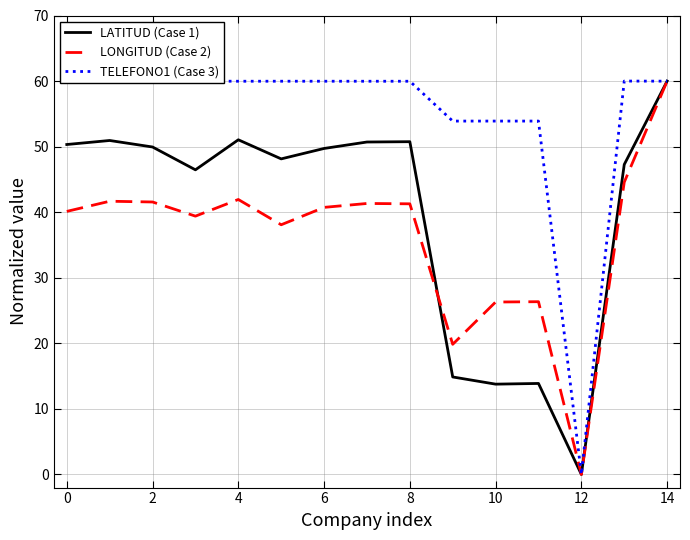

What is the difference between the maximum and minimum values in the TELEFONO1 (Case 3) series?

60.0